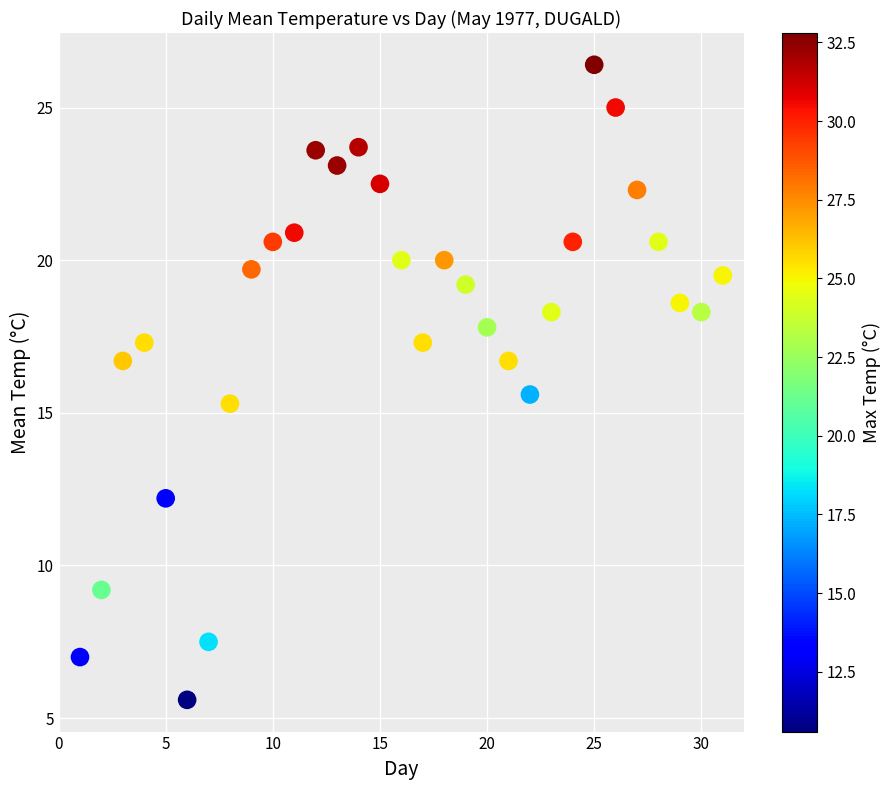

What is the range of Y values (max minus min)?

20.8